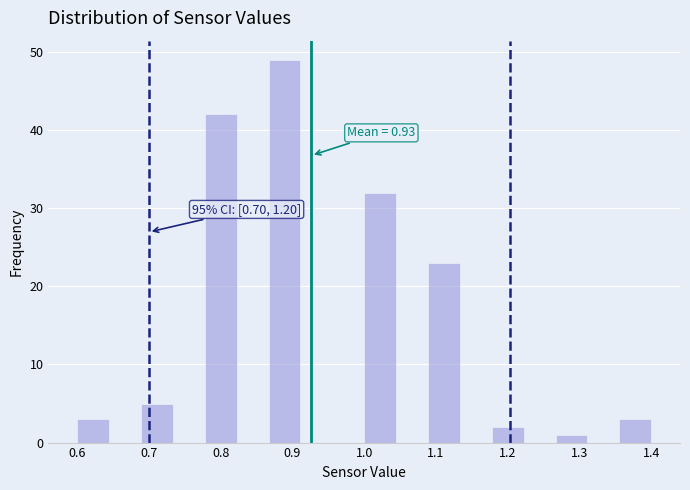

Which range on the x-axis has the tallest bar?

0.87 to 0.91